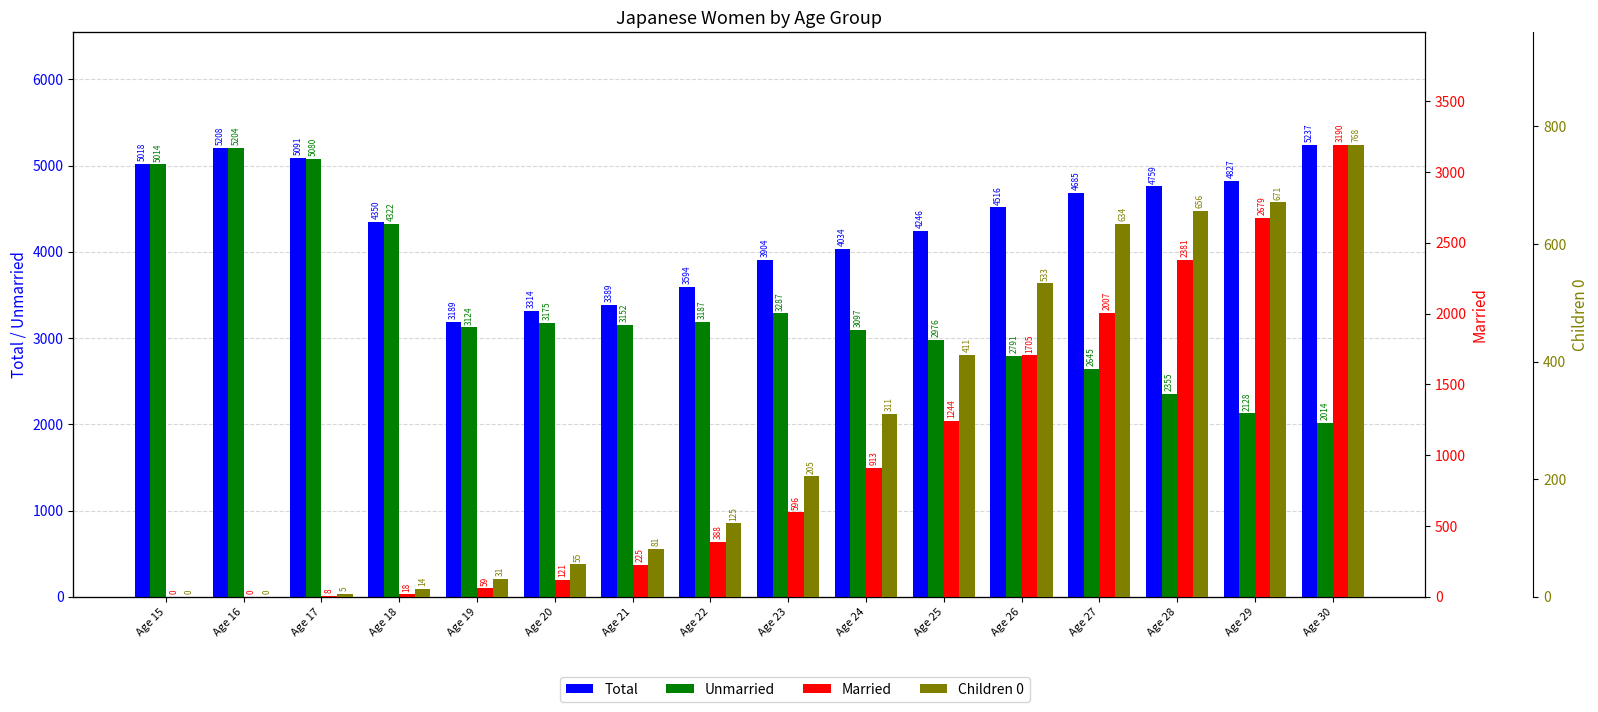

True or false: Unmarried has a value of 5119 at Age 22.

False